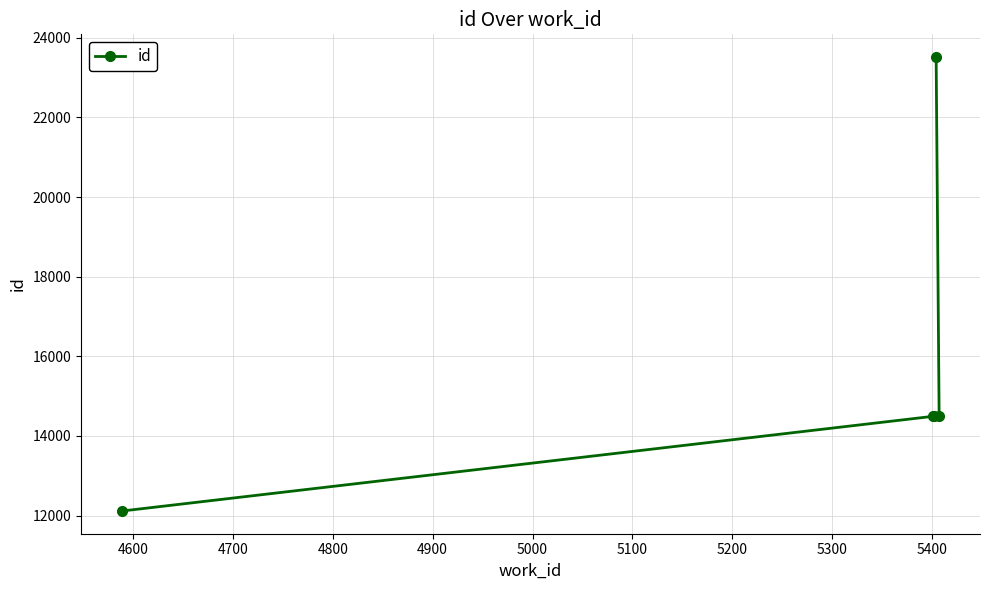

What is the minimum value shown in the chart?

12114